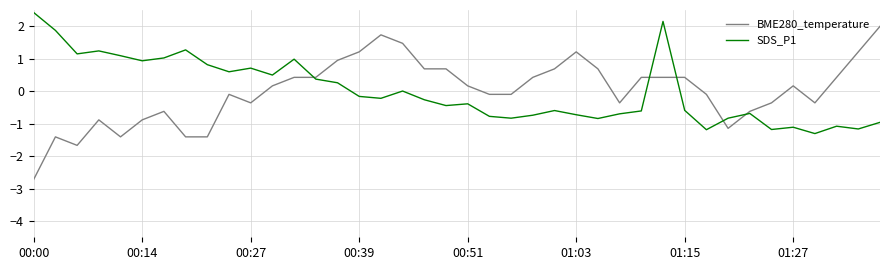

What is the difference between the second highest and minimum values in the BME280_temperature series?

4.5